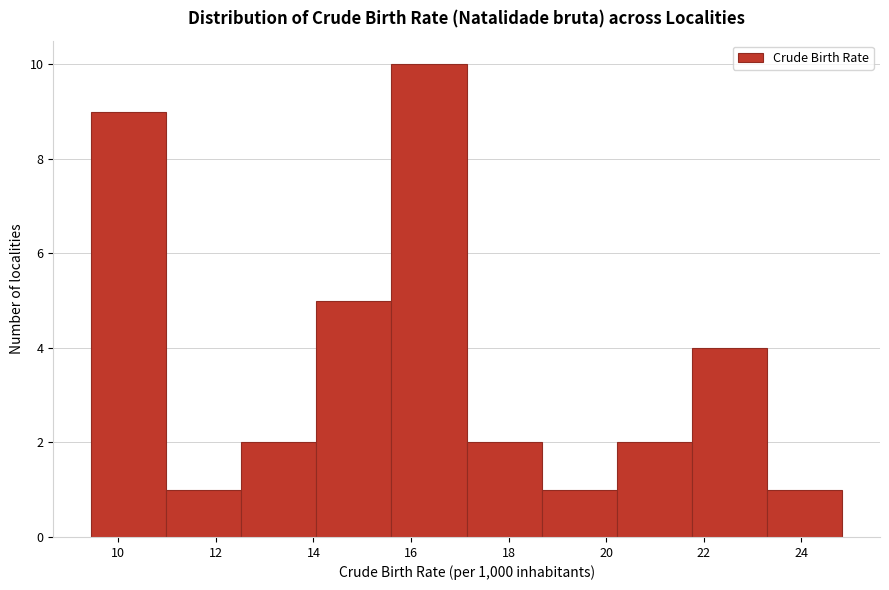

What is the height of the bar covering 14.0 to 15.6 on the x-axis? Neither the bar edges nor the heights are printed on the chart, so give them approximately, as read against the axes.

5